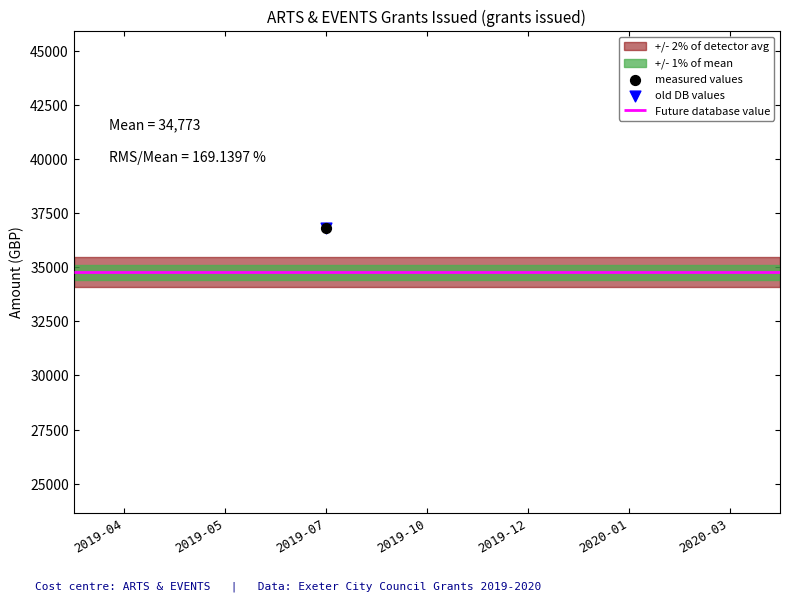

Is the value of old DB values at 2019-05 greater than the value of measured values at 2020-01?

No